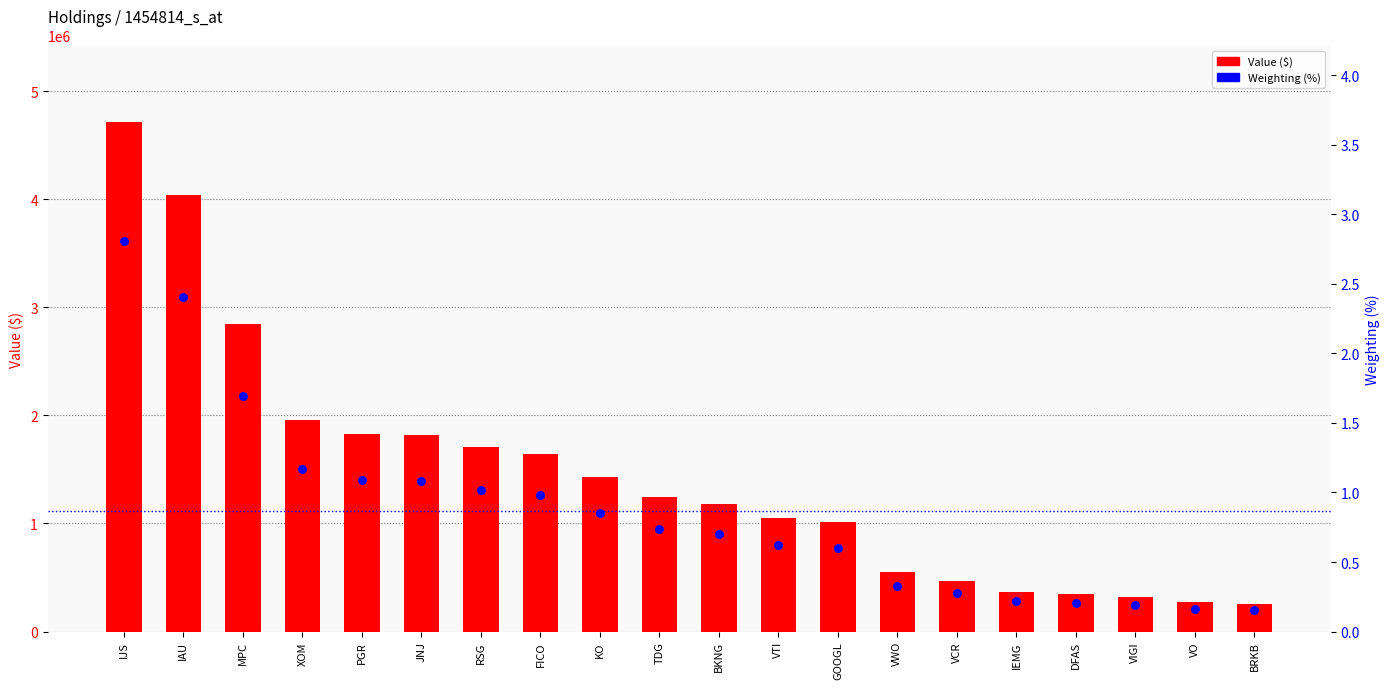

What are all the series names shown in the legend?

Value ($), Weighting (%)